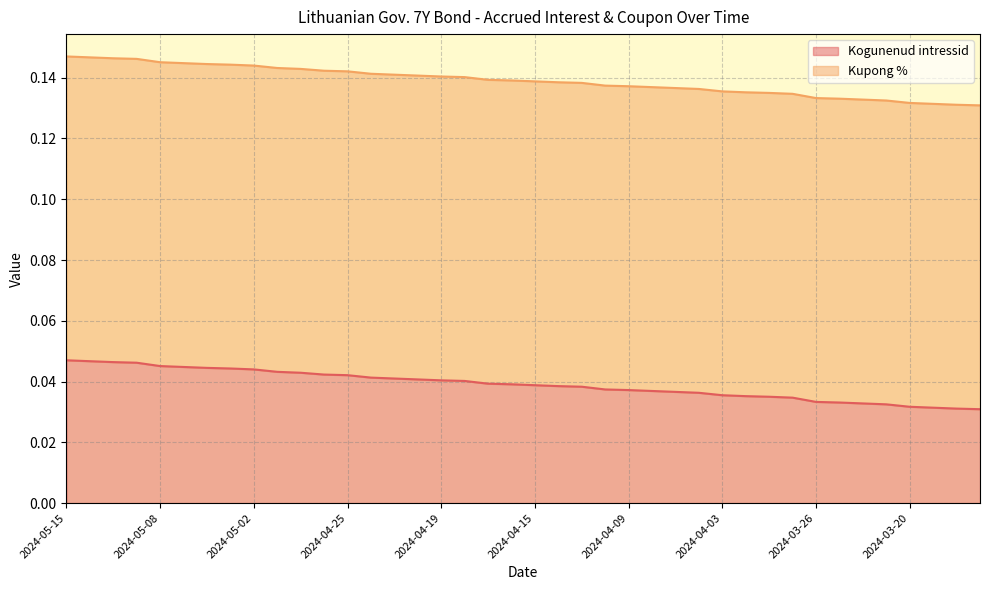

True or false: the data has more than 0 interior local peaks.

False